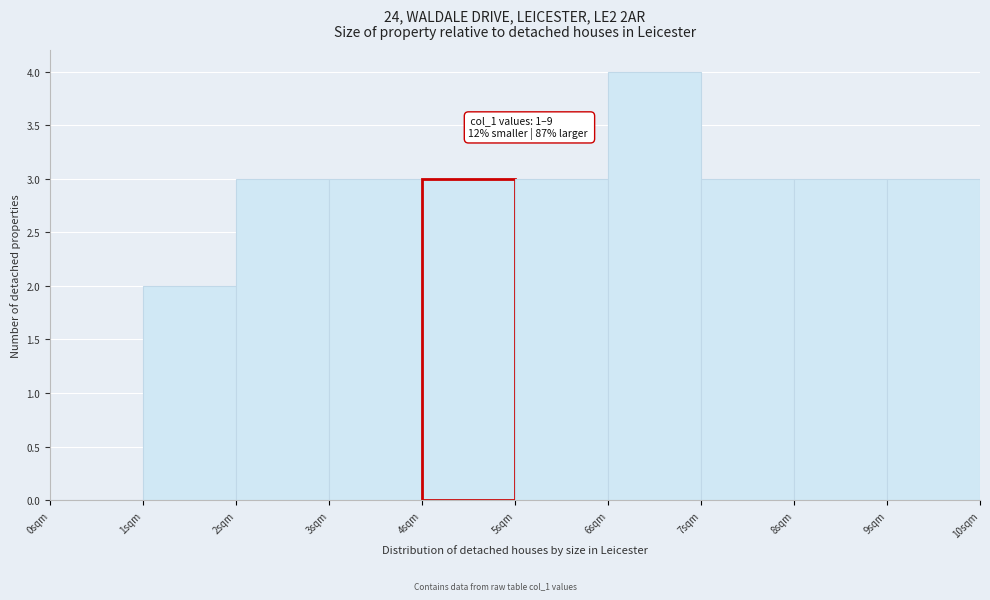

Which range on the x-axis has the tallest bar?

6 to 7